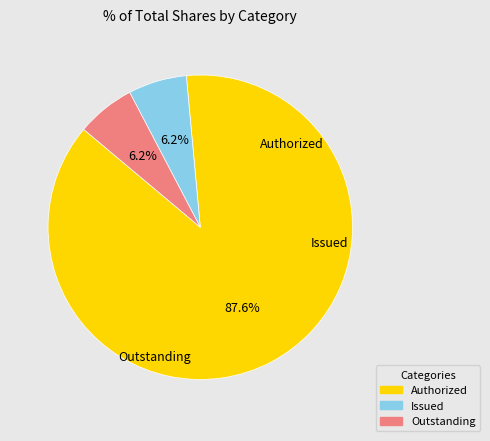

How many segments does this pie chart have?

3